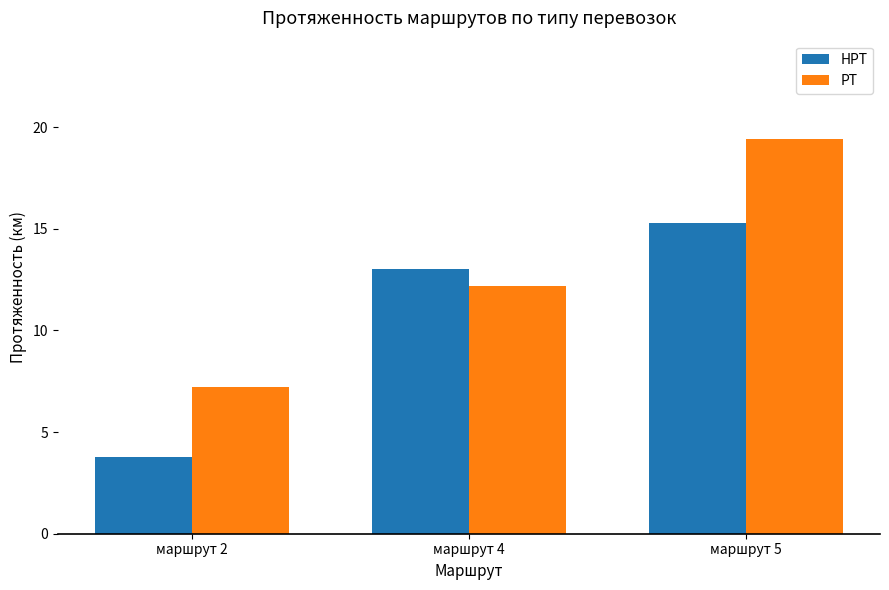

Reading right to left, what are all the values shown in this chart?

НРТ: 15.3	13.0	3.8
РТ: 19.4	12.2	7.2